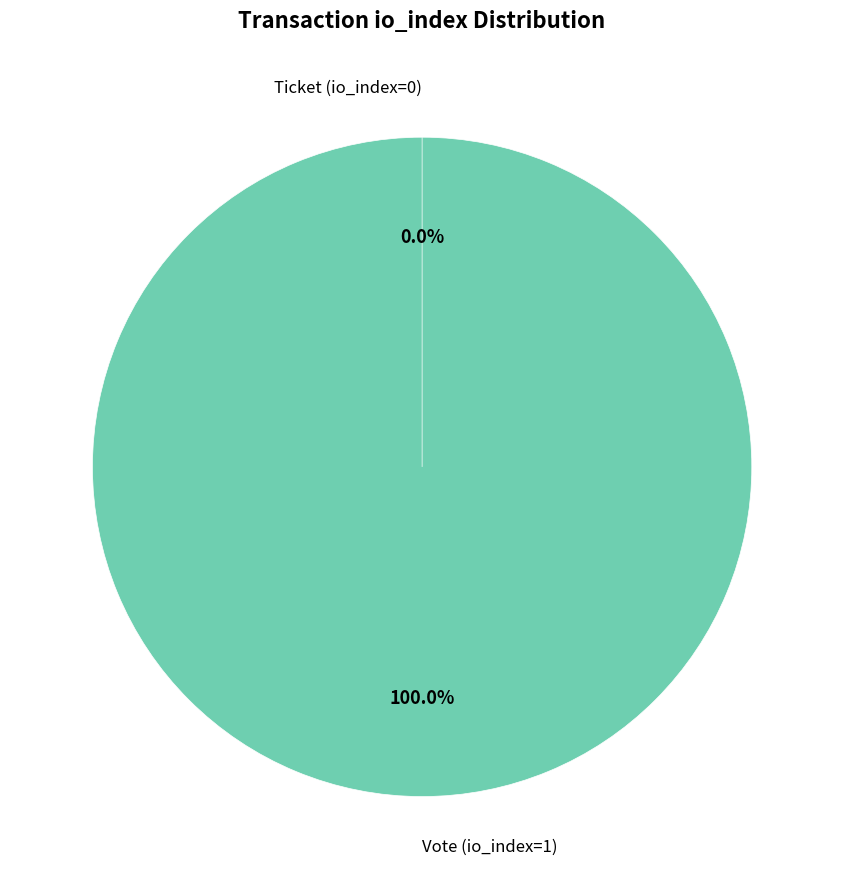

Which slice represents more than half of the pie?

Vote (io_index=1)